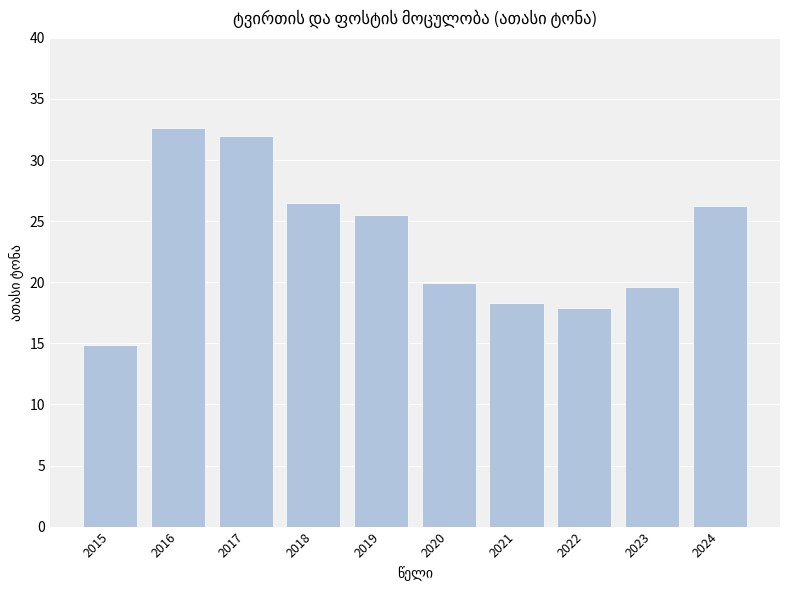

What is the difference between the values at 2022 and 2015?

3.0